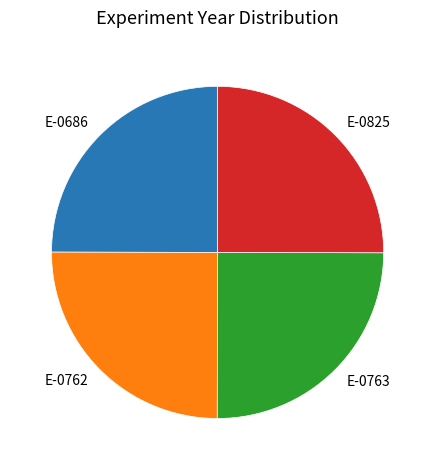

Is E-0763 the majority of the pie?

No